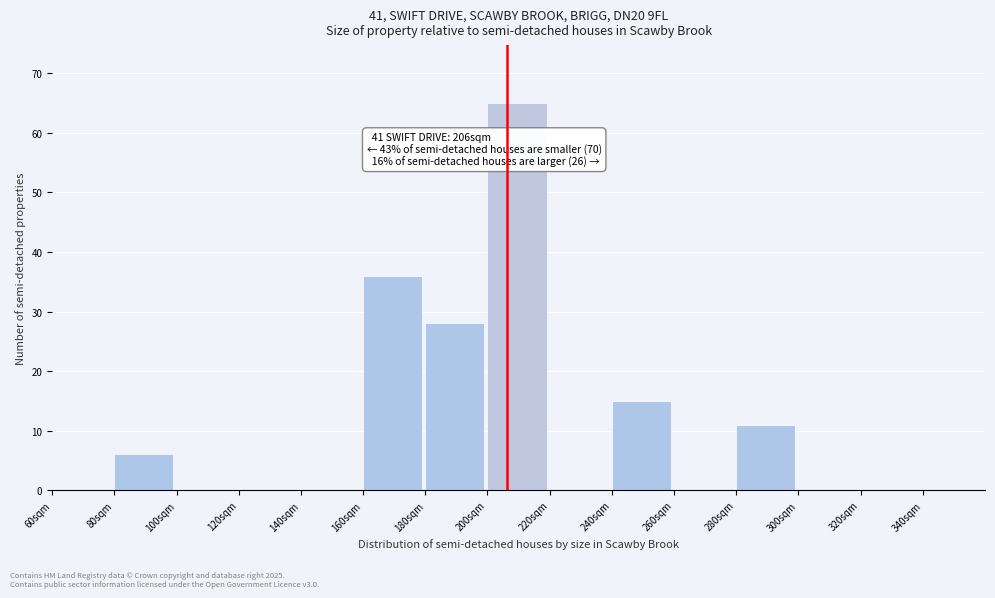

Over which range of the x-axis is the bar tallest?

200 to 220